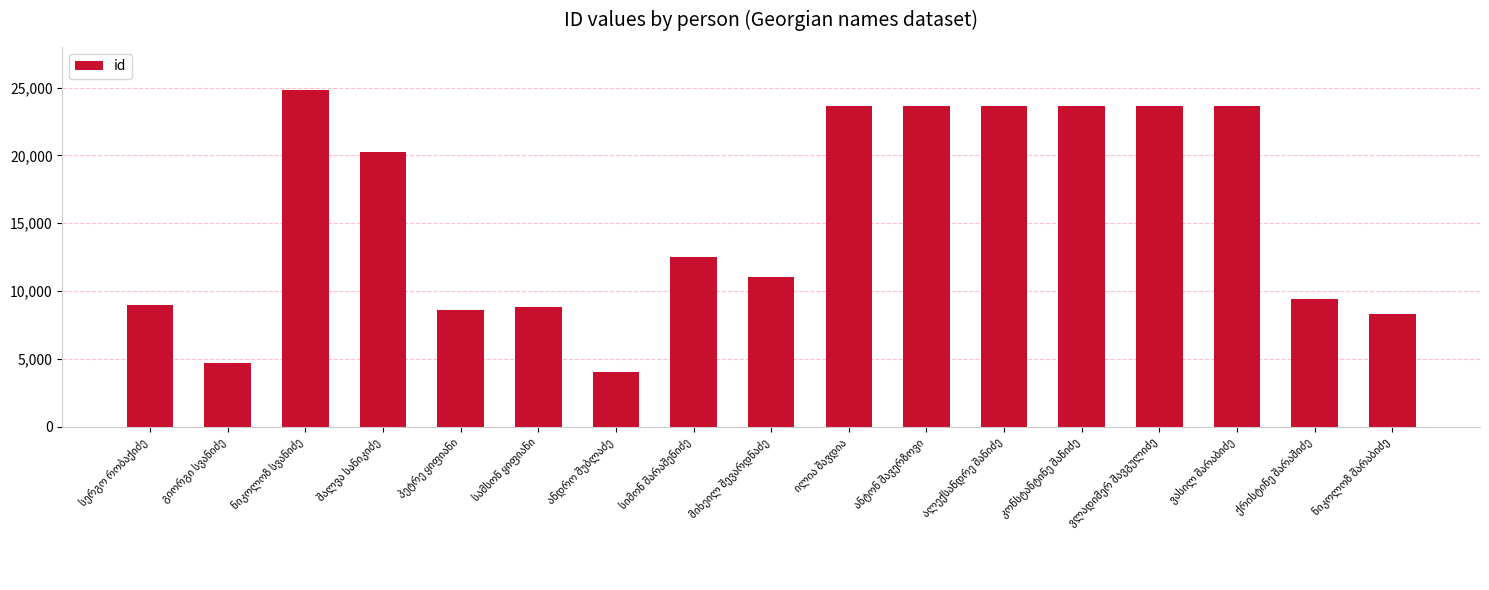

What is the sum of all values?

263272